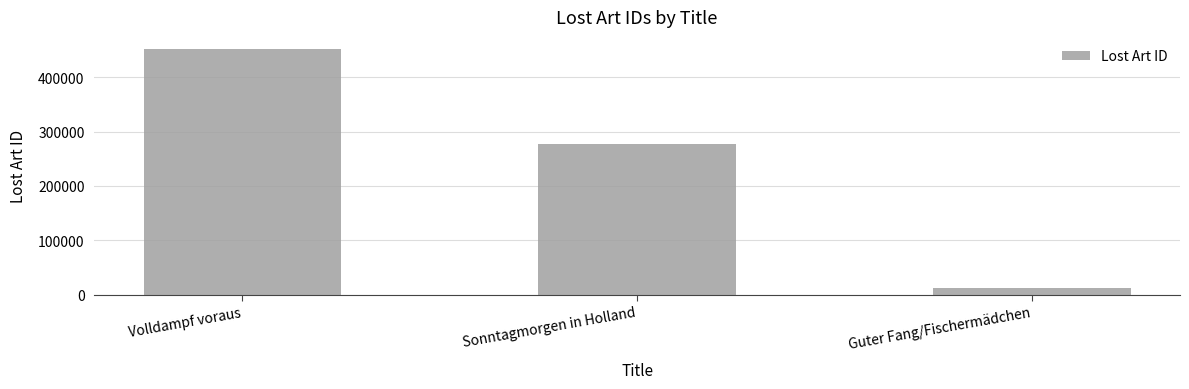

Reading left to right, list all the values displayed in this chart.

Volldampf voraus=451511	Sonntagmorgen in Holland=276894	Guter Fang/Fischermädchen=11485